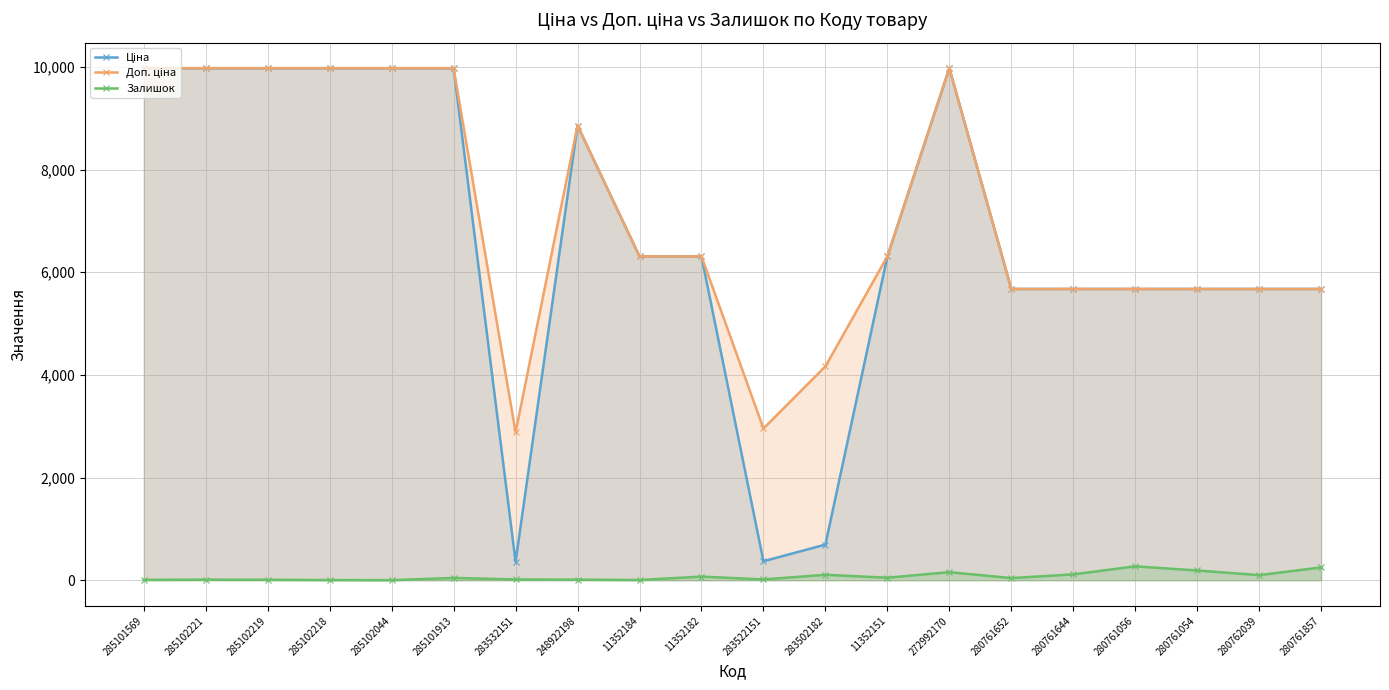

True or false: Доп. ціна and Залишок cross at least once.

False